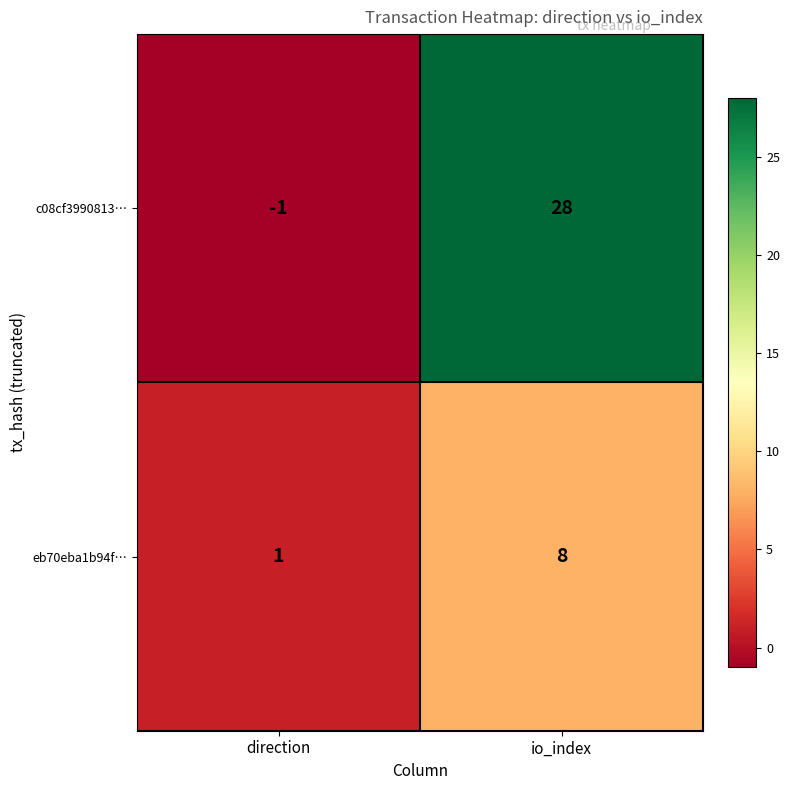

Rank the series at io_index from highest to lowest value.

c08cf3990813…, eb70eba1b94f…